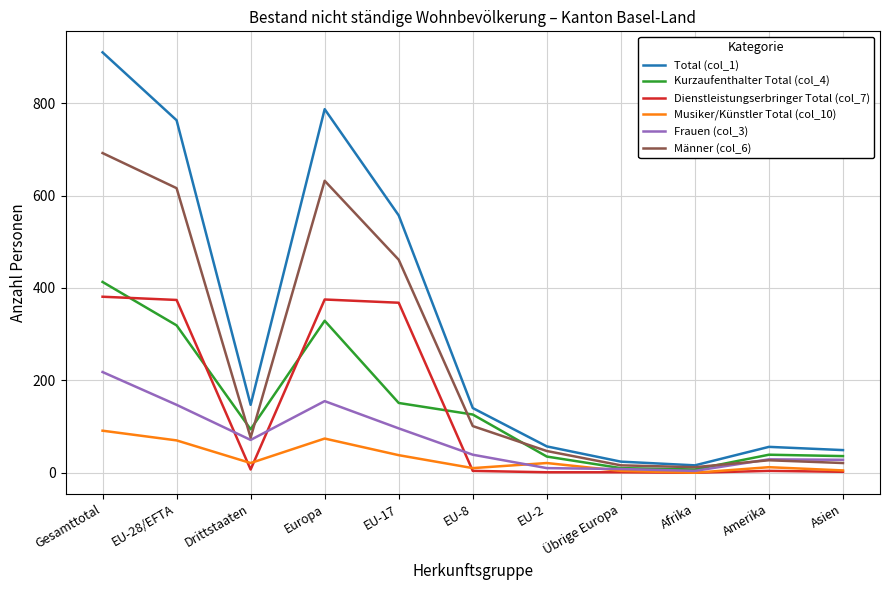

Which series has the largest range (max minus min)?

Total (col_1)